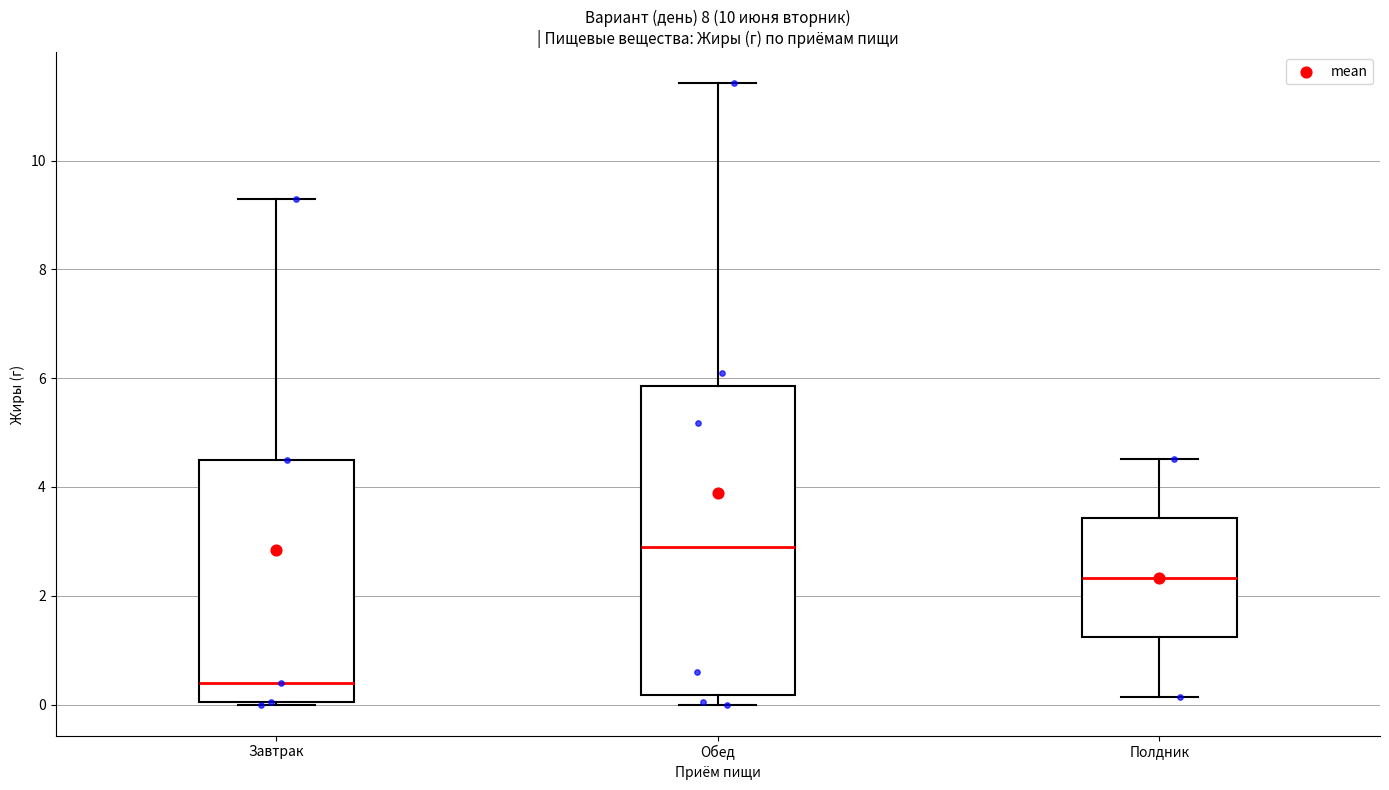

Where does the median line of the box for Завтрак sit on the y-axis? The values are not printed on the chart, so give them approximately, as read against the axis.

0.4